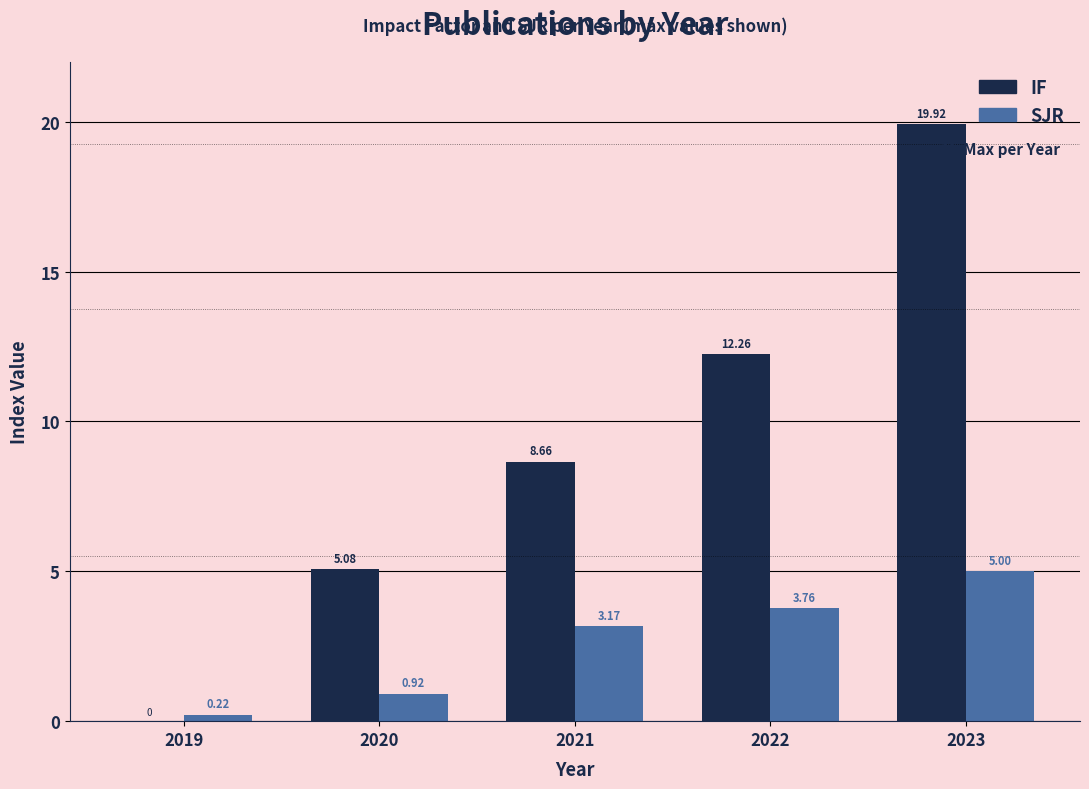

Are the bars horizontal?

No